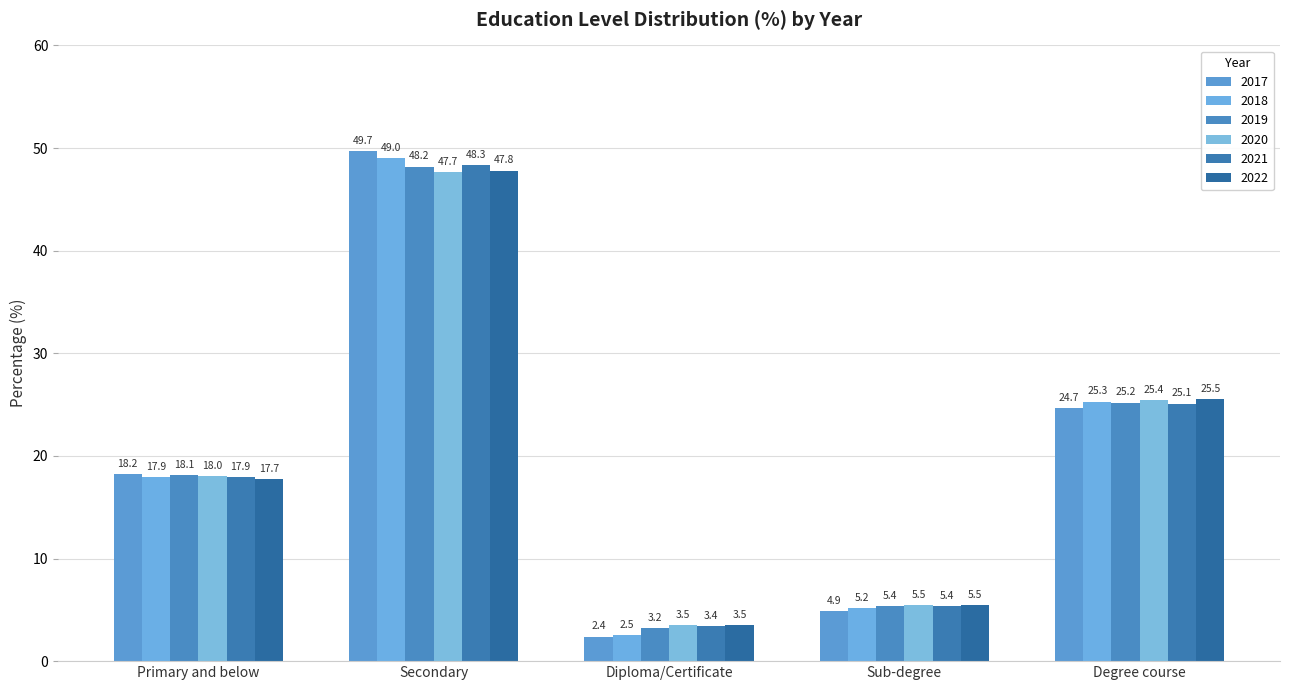

At how many categories does at least one series exceed 47?

1